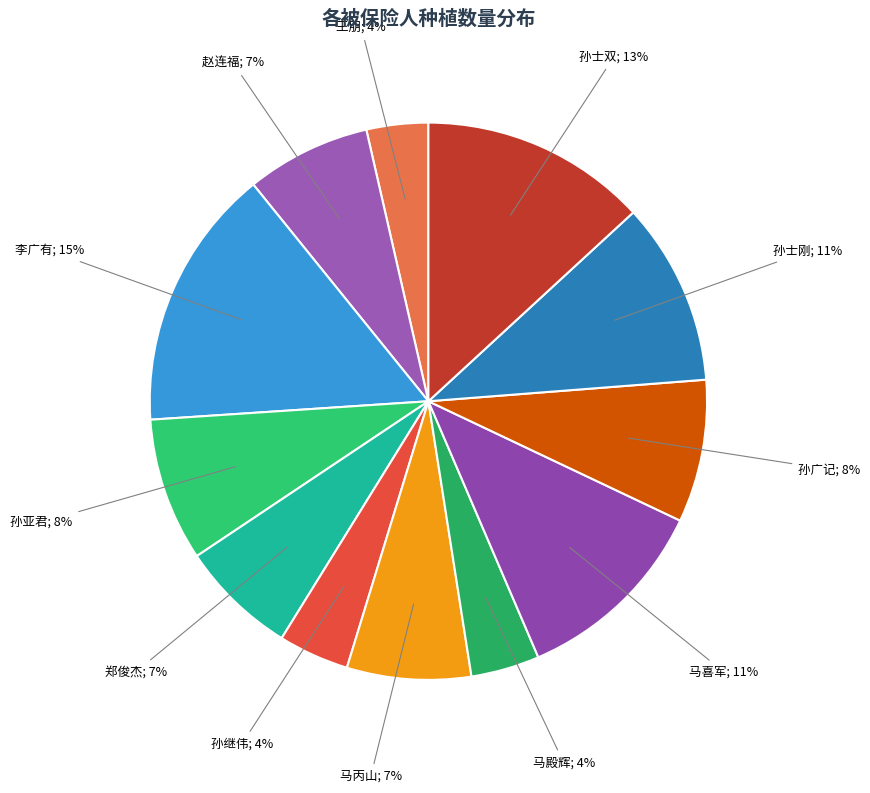

Count the number of slices in the pie.

12